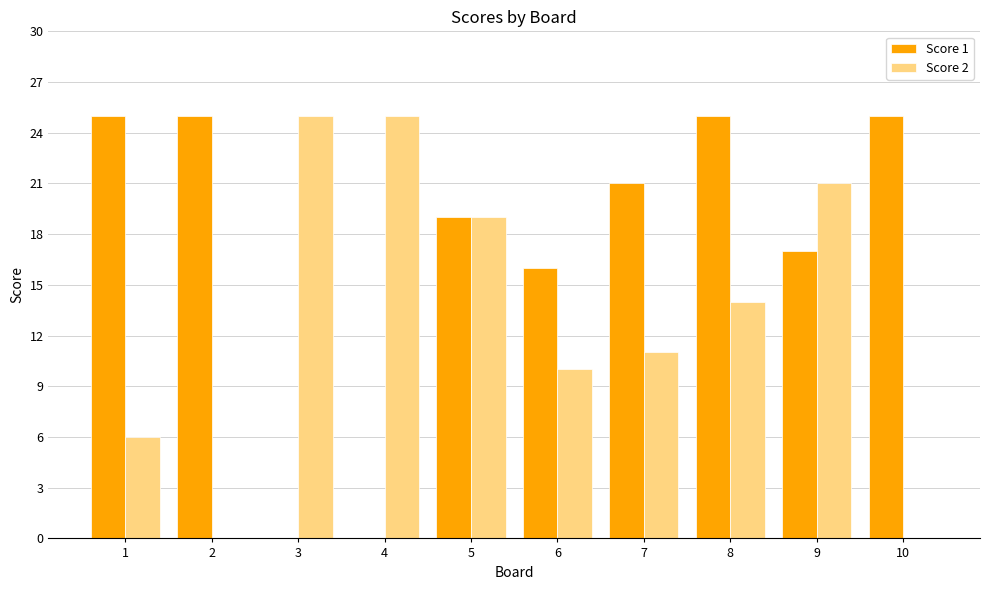

Which series changed the most between 3 and 9?

Score 1